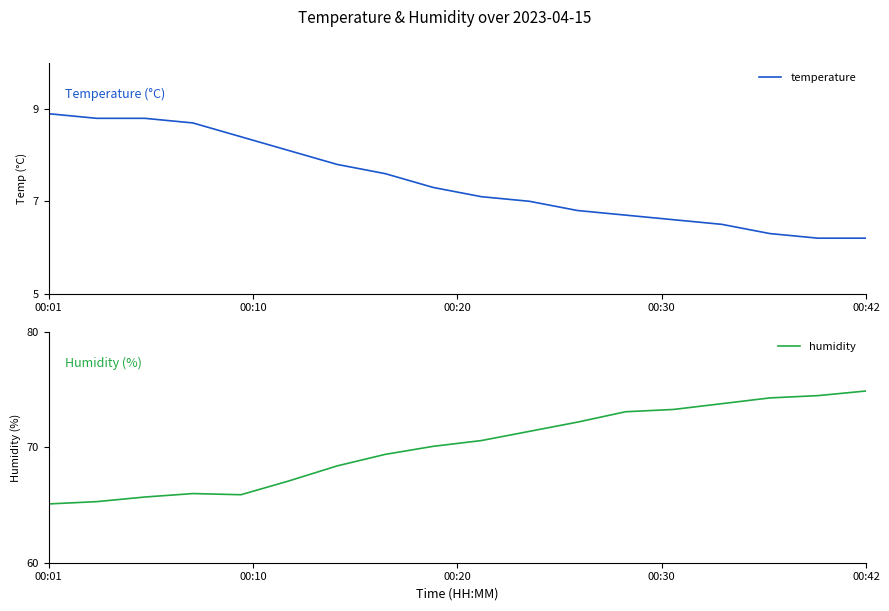

At which label does temperature reach its peak?

00:01